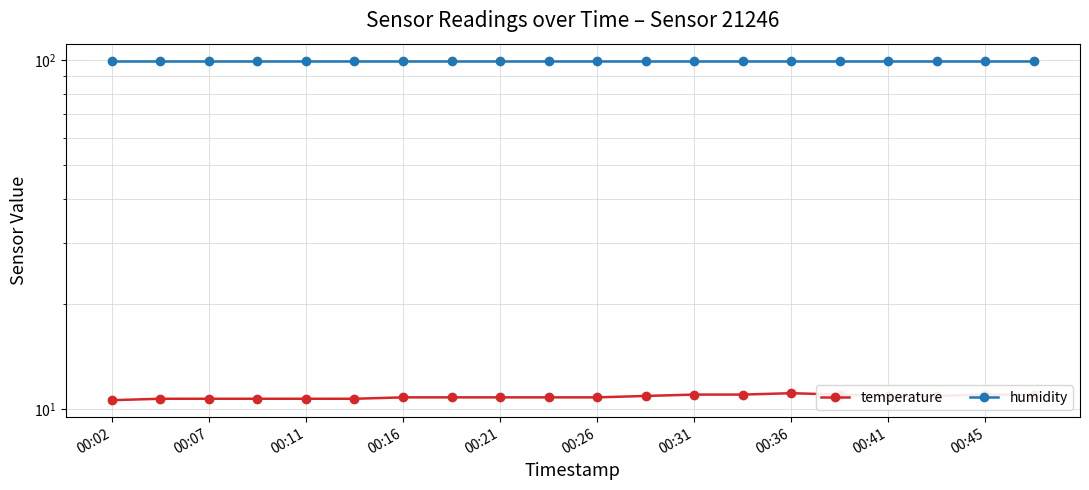

What is the smallest value displayed?

10.6